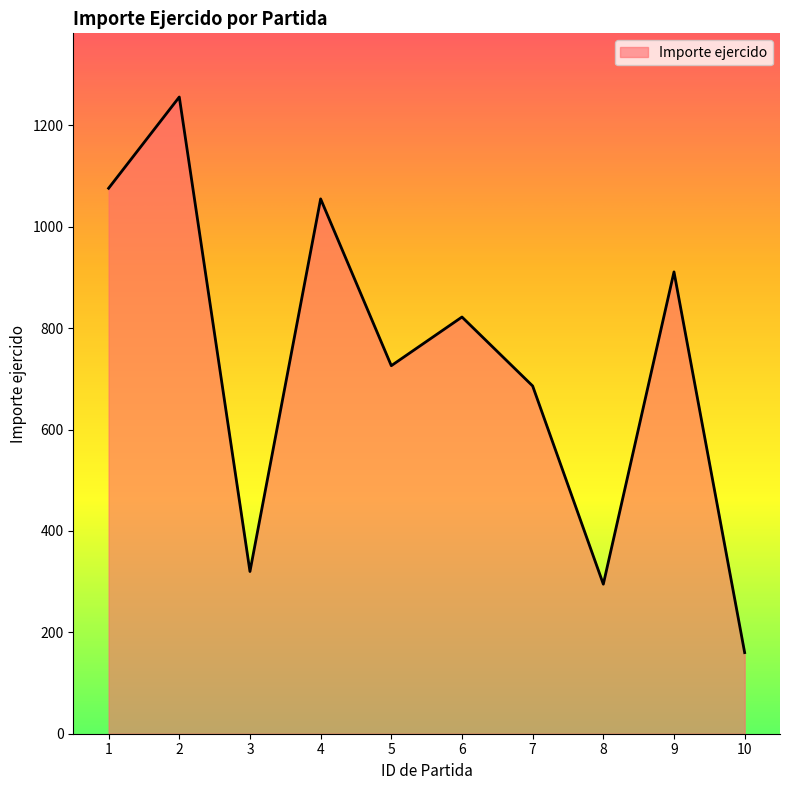

The value at 1 is 1076. True or false?

True